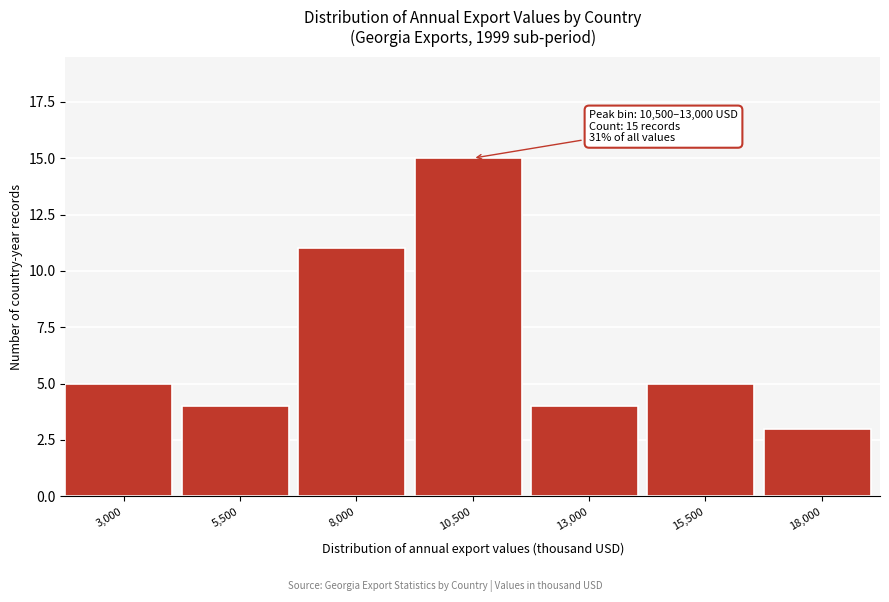

Reading right to left, transcribe all the data shown in this chart.

3	5	4	15	11	4	5